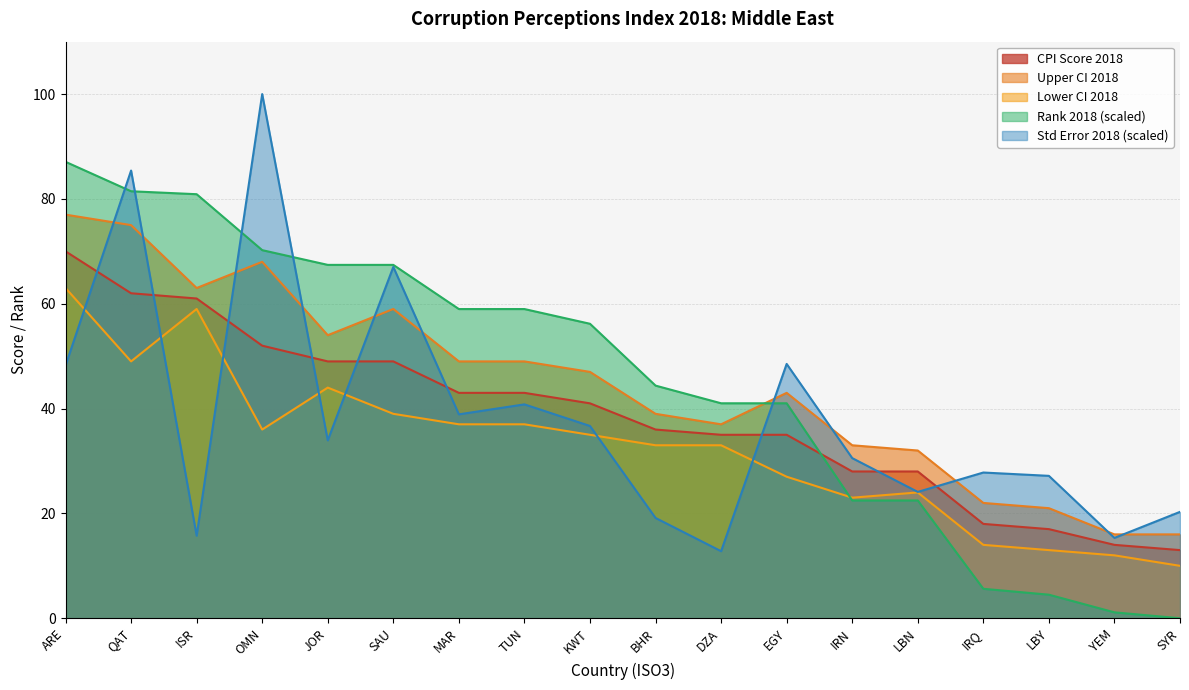

Does the chart display data point markers on the line(s)?

No